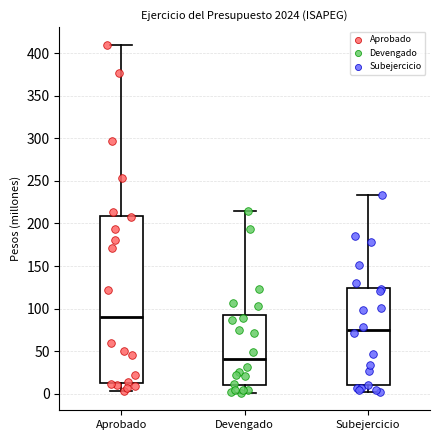

Where does the upper whisker of the box for Devengado end on the y-axis? The values are not printed on the chart, so give them approximately, as read against the axis.

215